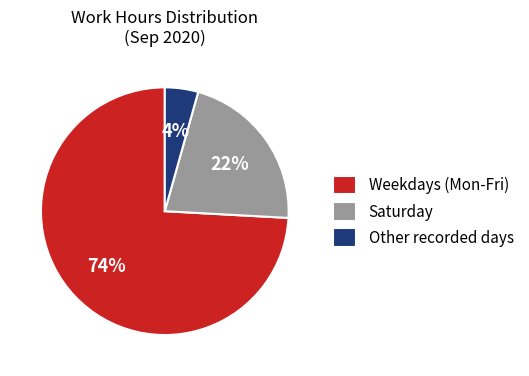

Combined, do Other recorded days and Saturday account for over 50%?

No